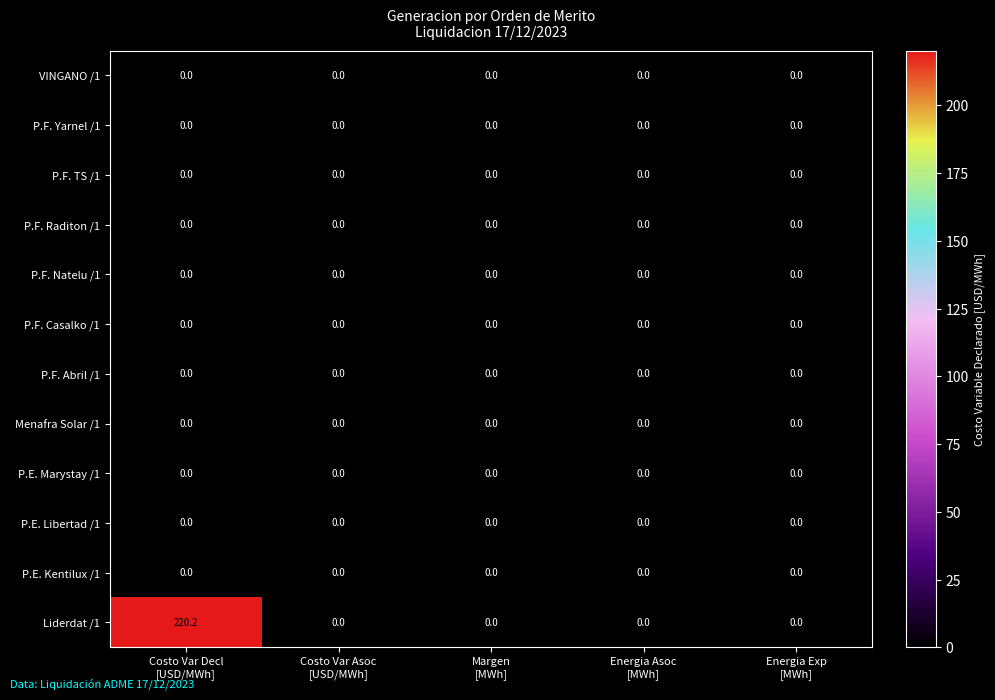

What is the maximum value shown in the chart?

220.2